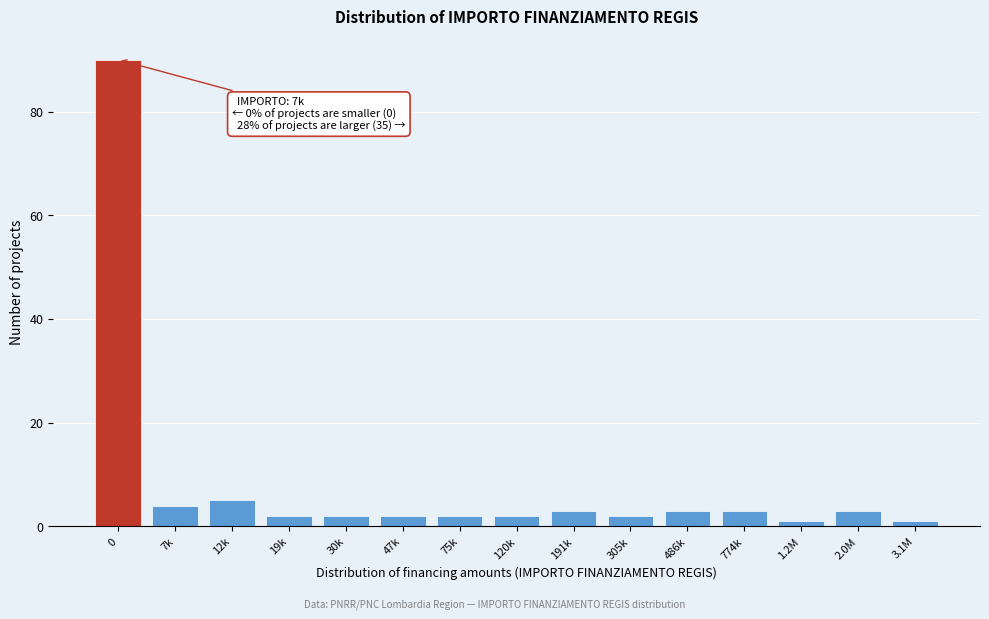

Reading right to left, extract all data points from this chart.

1	3	1	3	3	2	3	2	2	2	2	2	5	4	90